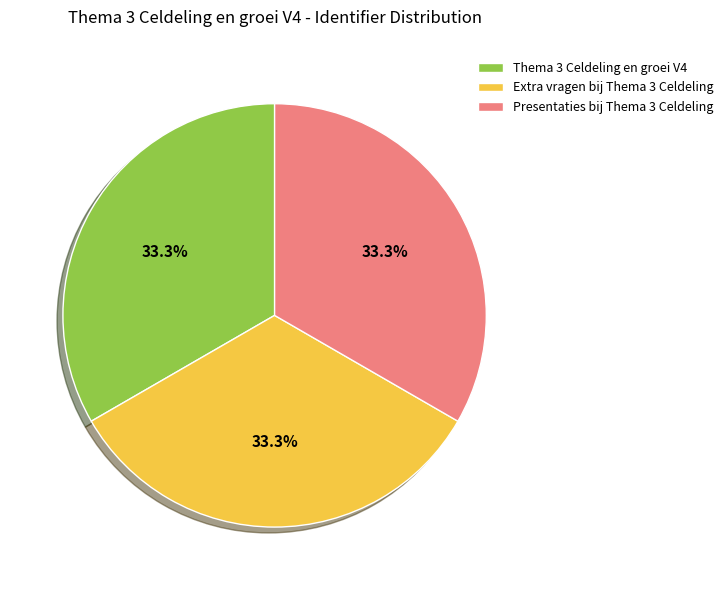

How much of the chart is everything except Extra vragen bij Thema 3 Celdeling?

66.7%